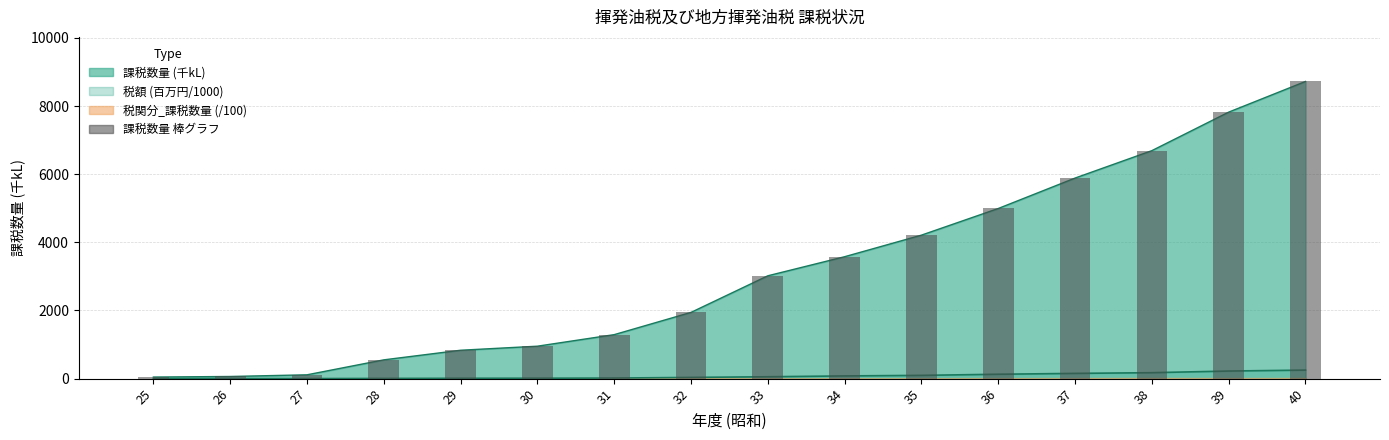

What is the difference between the maximum and minimum values?

8675